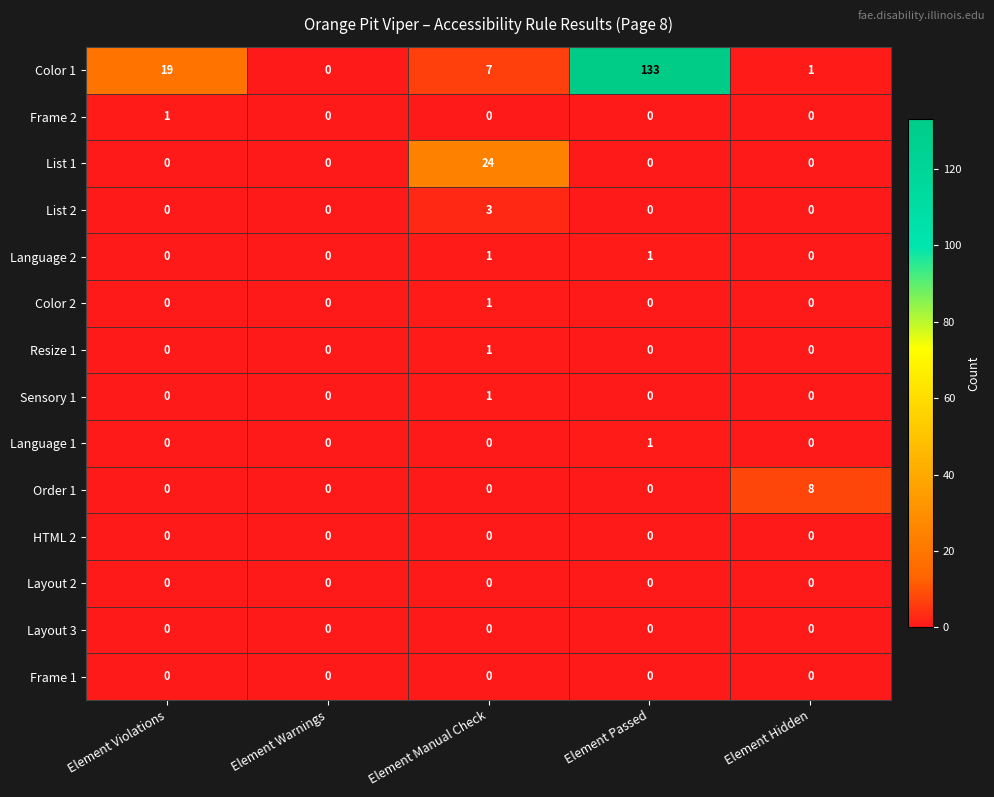

What is the total value across all series at Element Manual Check?

38